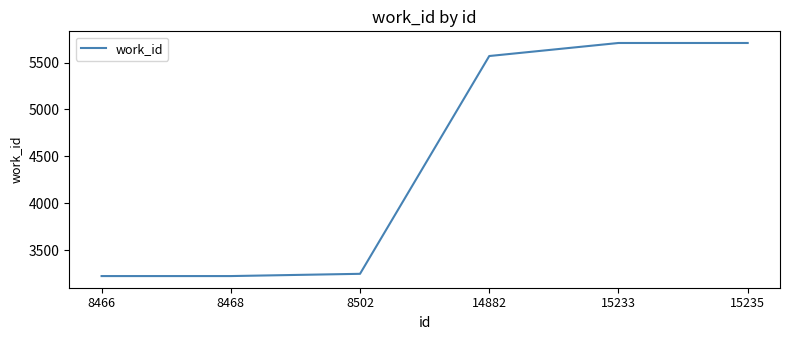

What is the average value?

4447